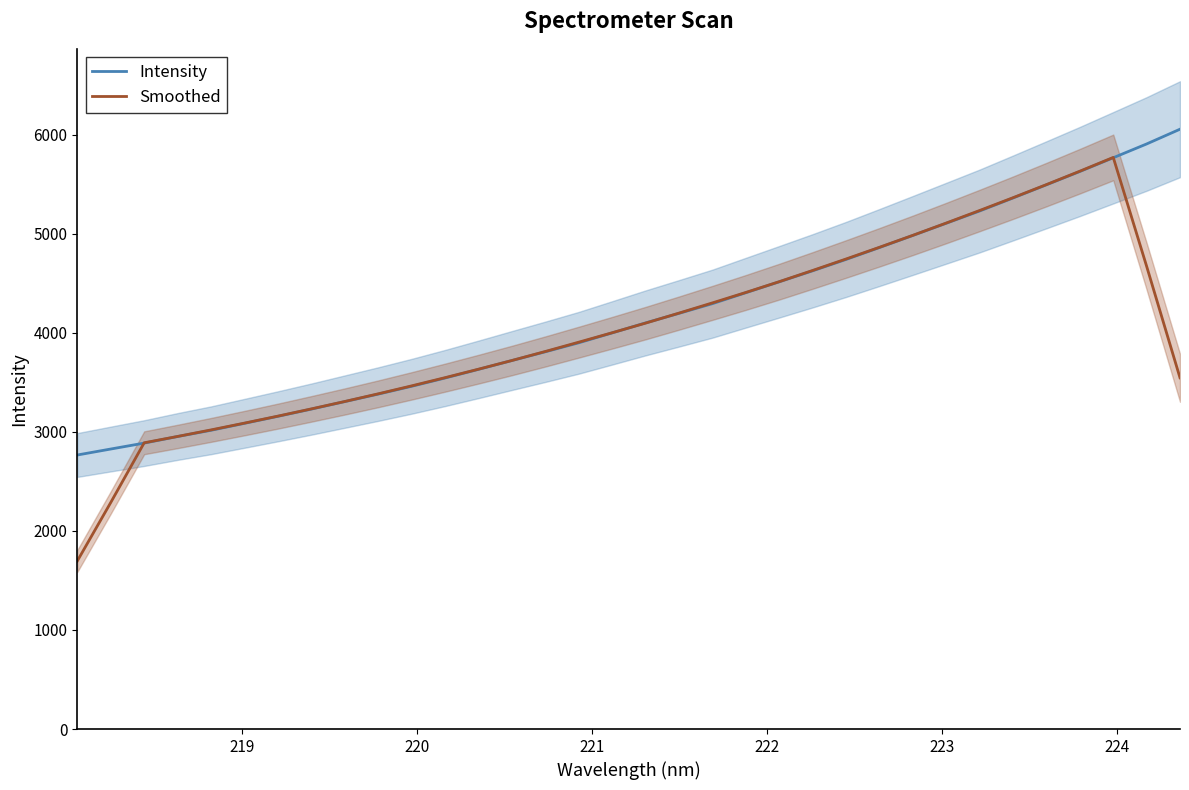

How many lines are shown in the chart?

2